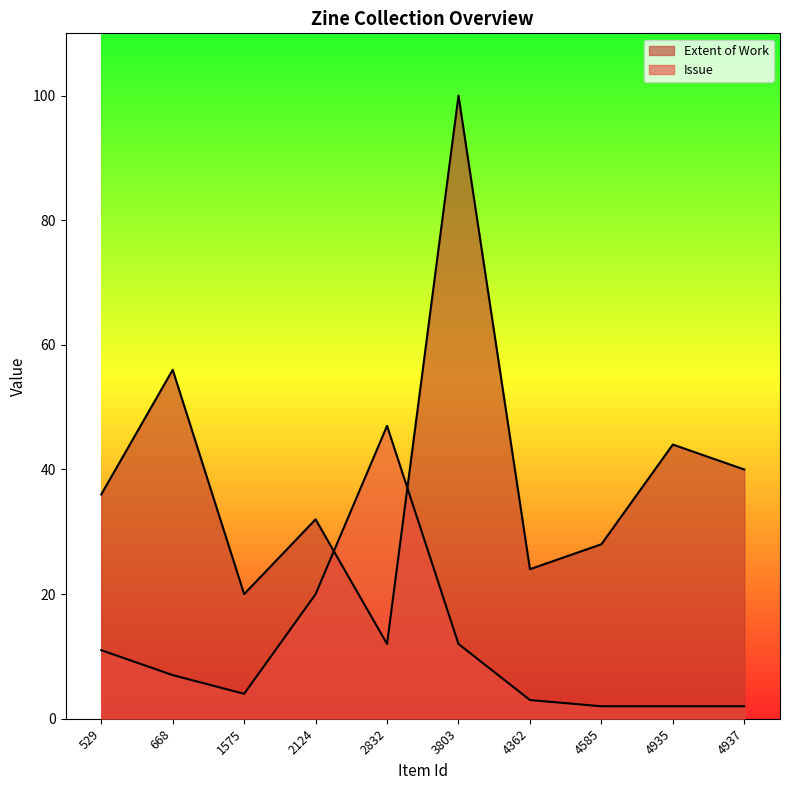

What is the sum of the Issue values at 529 and 4585?

13